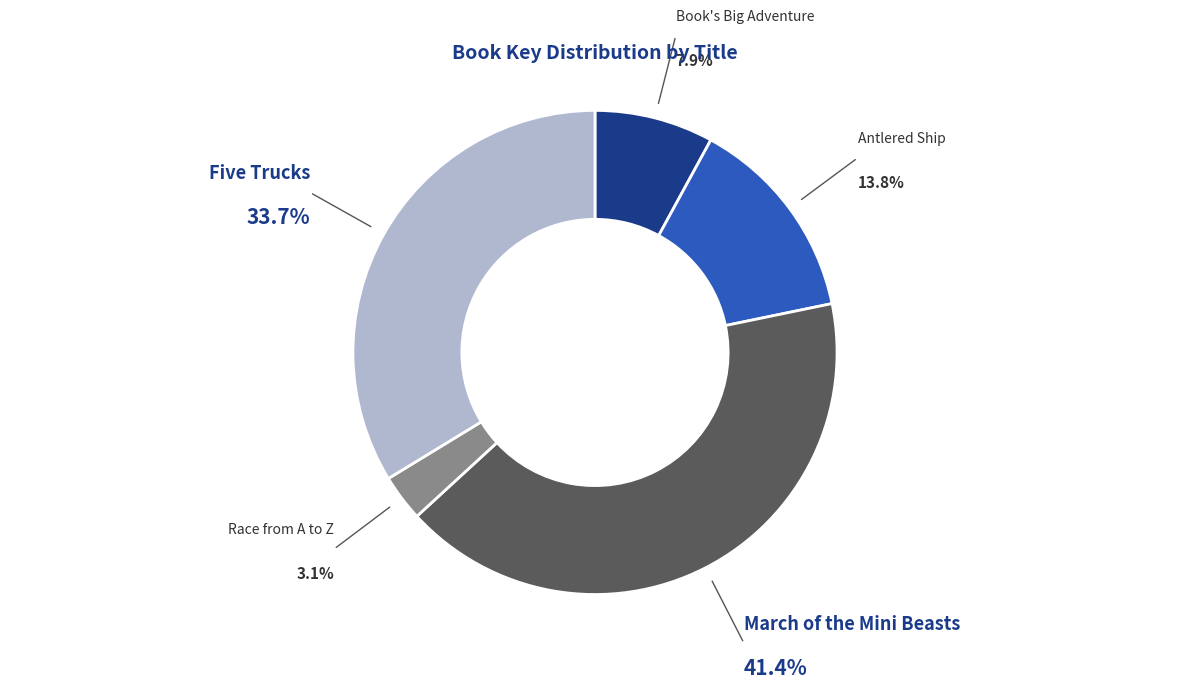

Does any single category account for the majority?

No